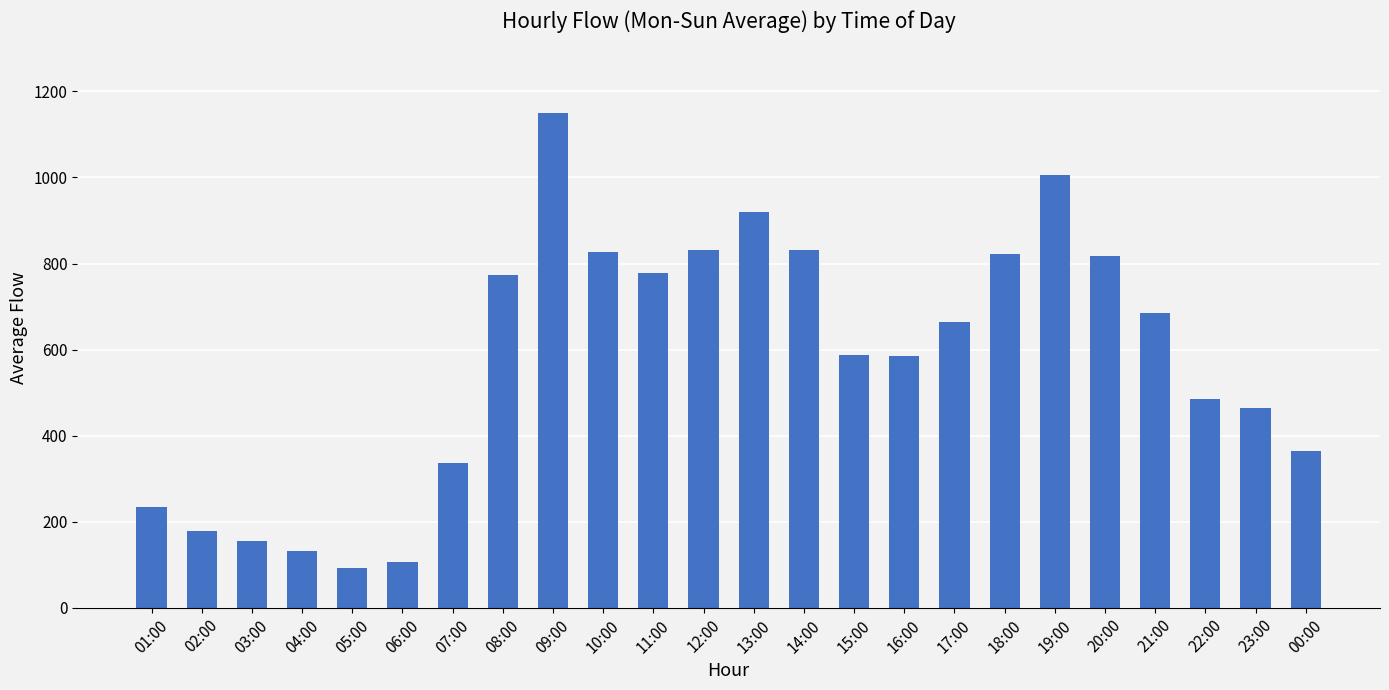

Where does the data first go above 664?

08:00